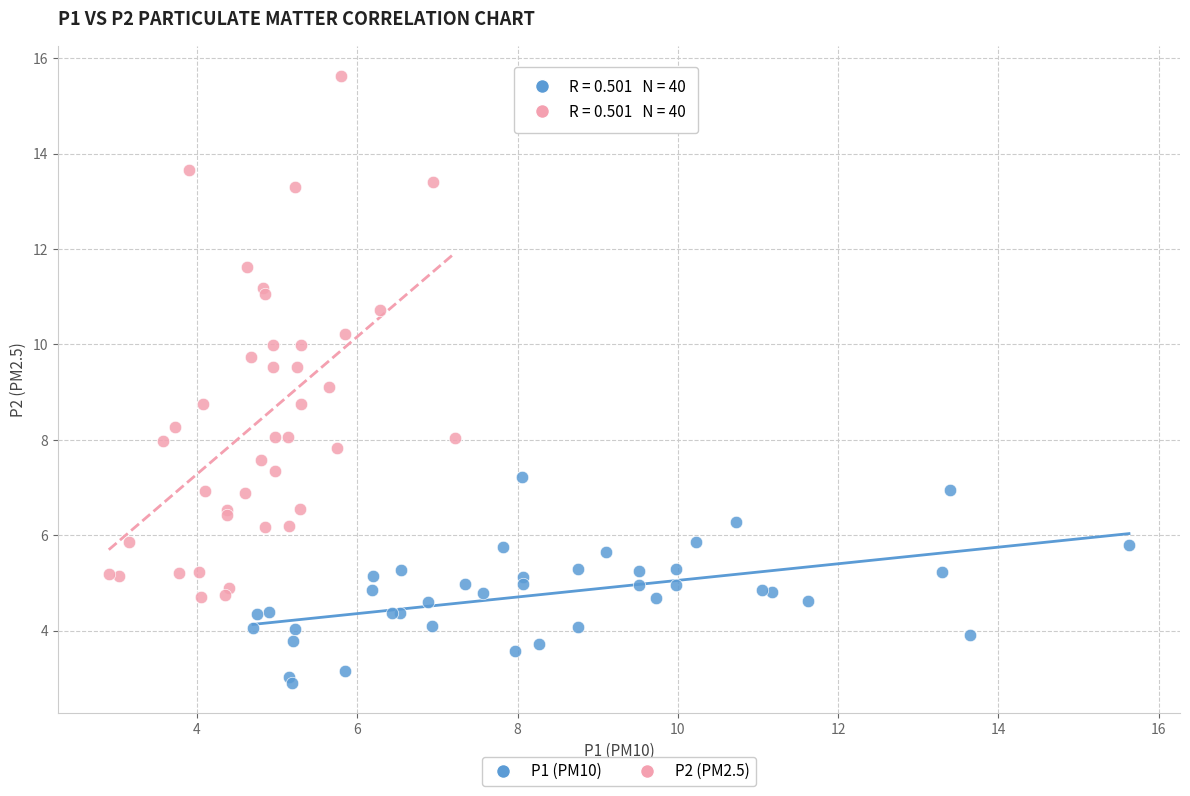

Which series reaches the maximum Y coordinate?

P2 (PM2.5)